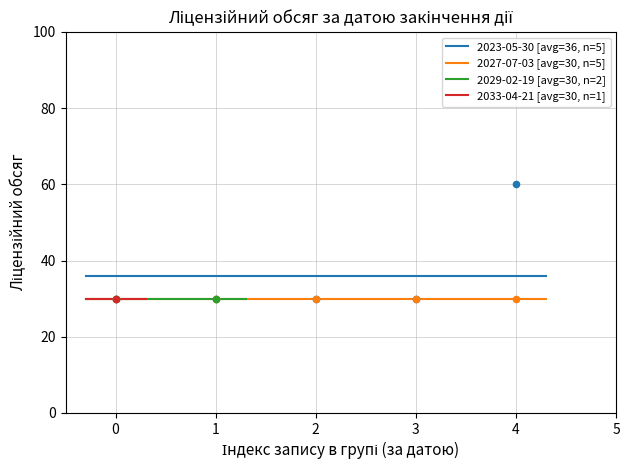

Which series has the largest total across all categories?

2023-05-30 [avg=36, n=5]